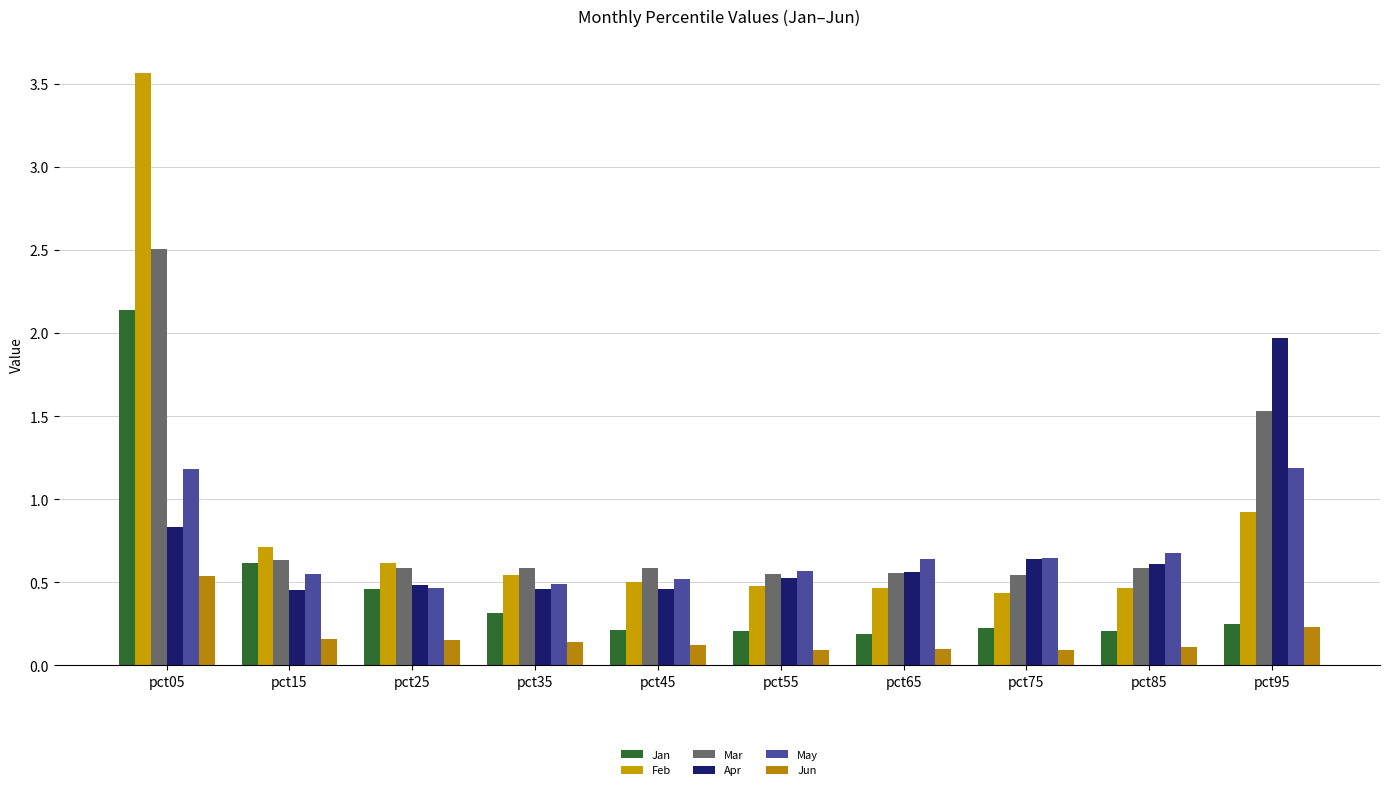

Where is Apr nearest to the value 1?

pct05